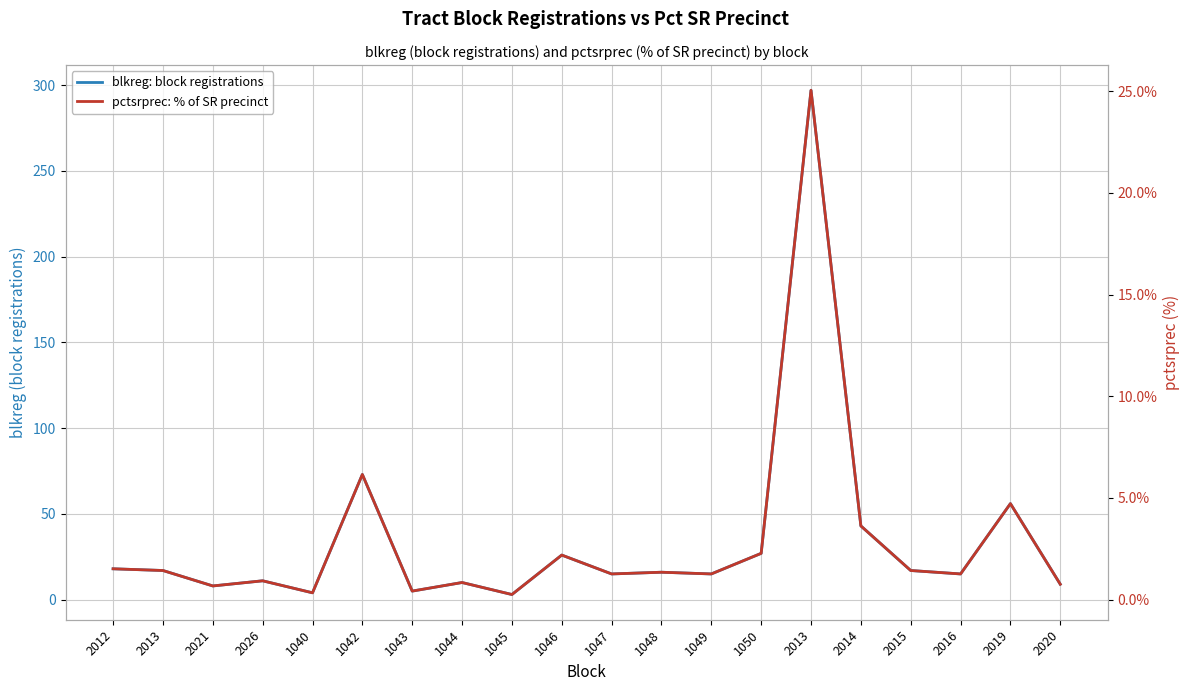

Reading right to left, transcribe all the data shown in this chart.

blkreg: block registrations: 9.0	56.0	15.0	17.0	43.0	297.0	27.0	15.0	16.0	15.0	26.0	3.0	10.0	5.0	73.0	4.0	11.0	8.0	17.0	18.0
pctsrprec: % of SR precinct: 0.8	4.7	1.3	1.4	3.6	25.0	2.3	1.3	1.3	1.3	2.2	0.3	0.8	0.4	6.2	0.3	0.9	0.7	1.4	1.5